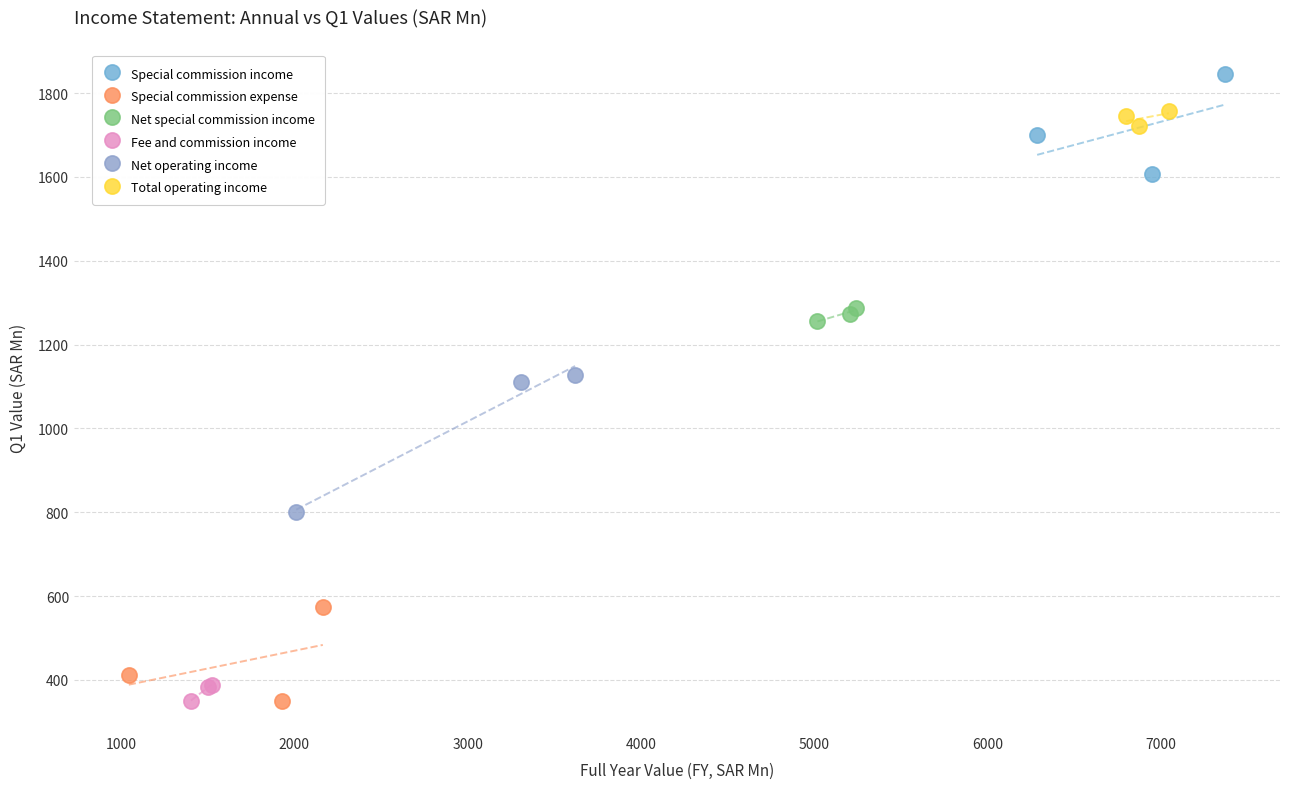

Which series reaches the maximum Y coordinate?

Special commission income